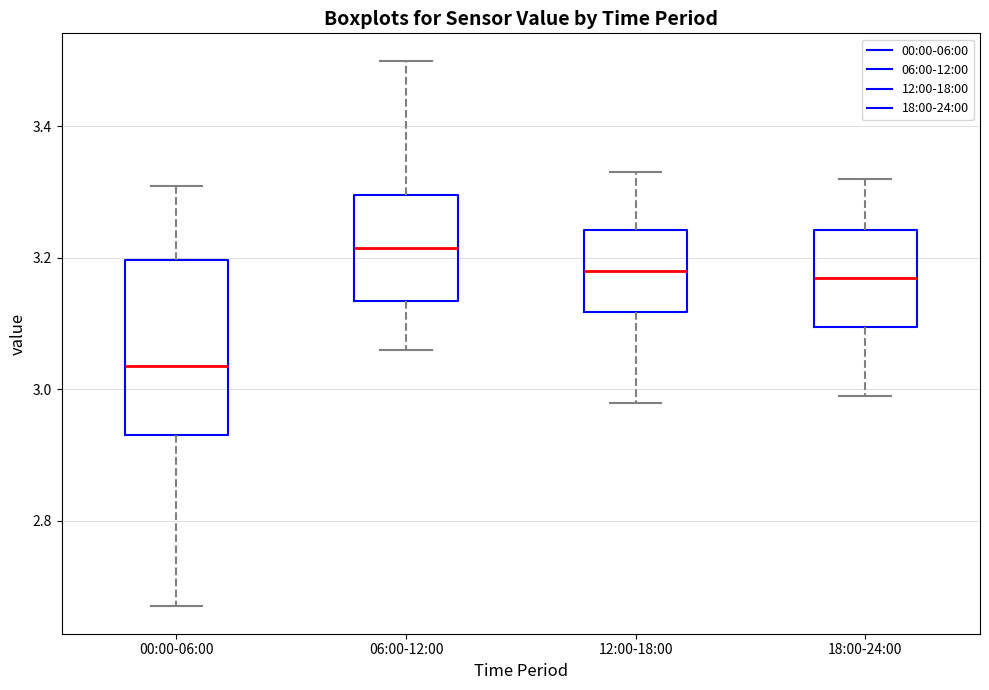

Which box has the lowest median line?

00:00-06:00